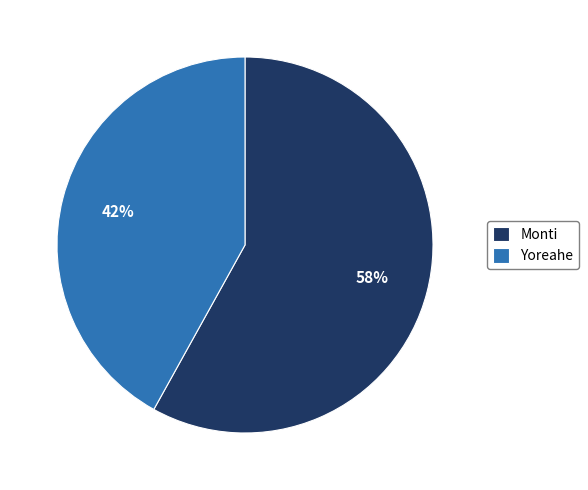

Which has a higher value, Yoreahe or Monti?

Monti